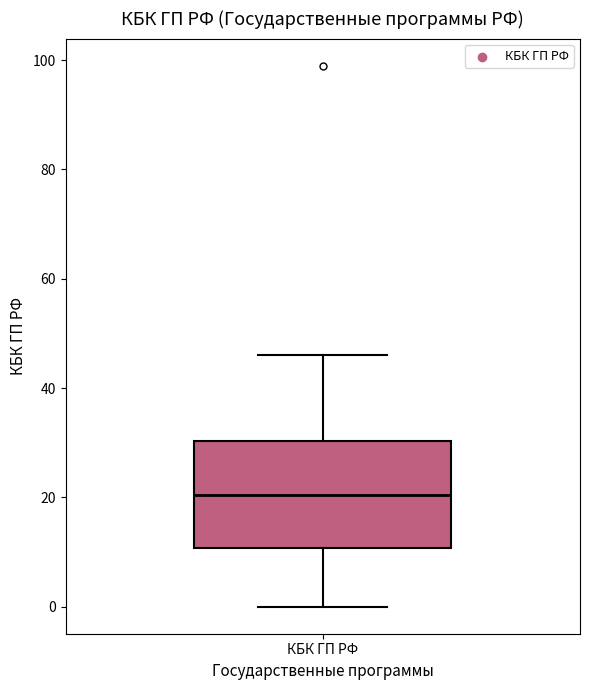

Where does the lower whisker of the box for КБК ГП РФ end on the y-axis? The values are not printed on the chart, so give them approximately, as read against the axis.

0